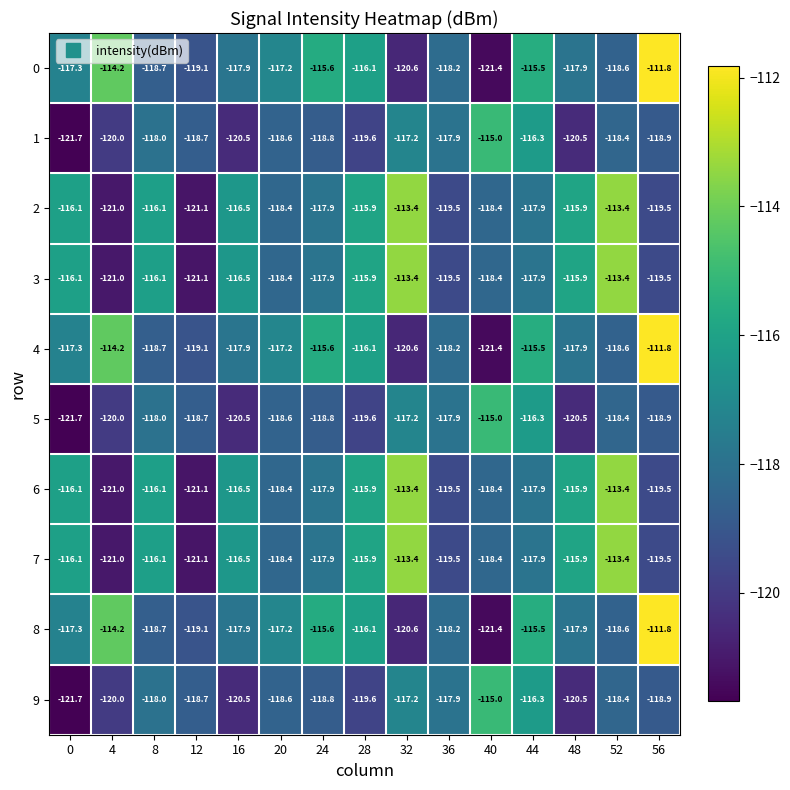

What is the sum of all 1 values?

-1780.1